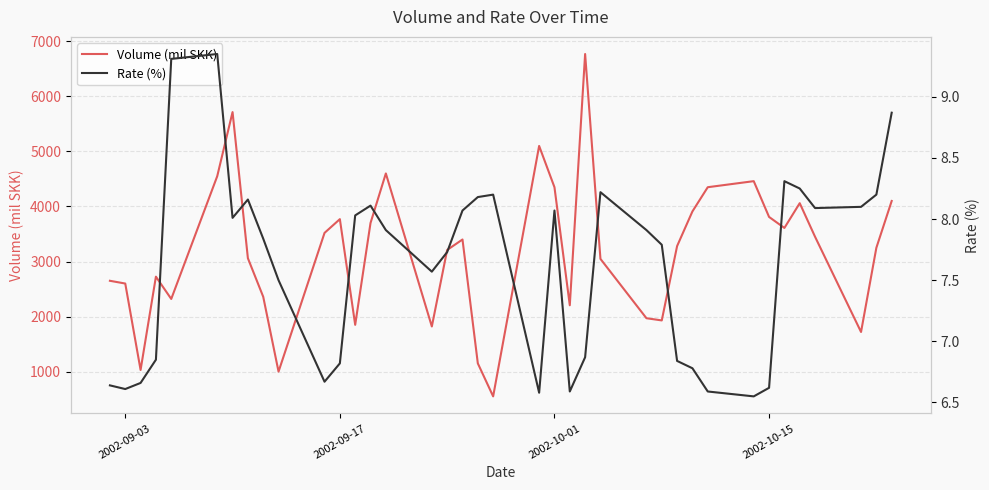

What is the maximum value for Volume (mil SKK)?

6770